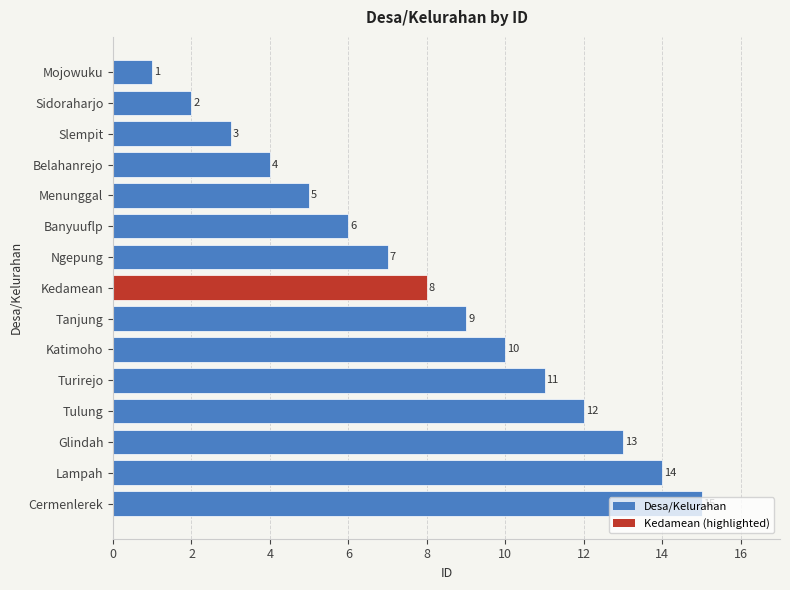

Rank the categories by value from highest to lowest.

Cermenlerek, Lampah, Glindah, Tulung, Turirejo, Katimoho, Tanjung, Kedamean, Ngepung, Banyuuflp, Menunggal, Belahanrejo, Slempit, Sidoraharjo, Mojowuku